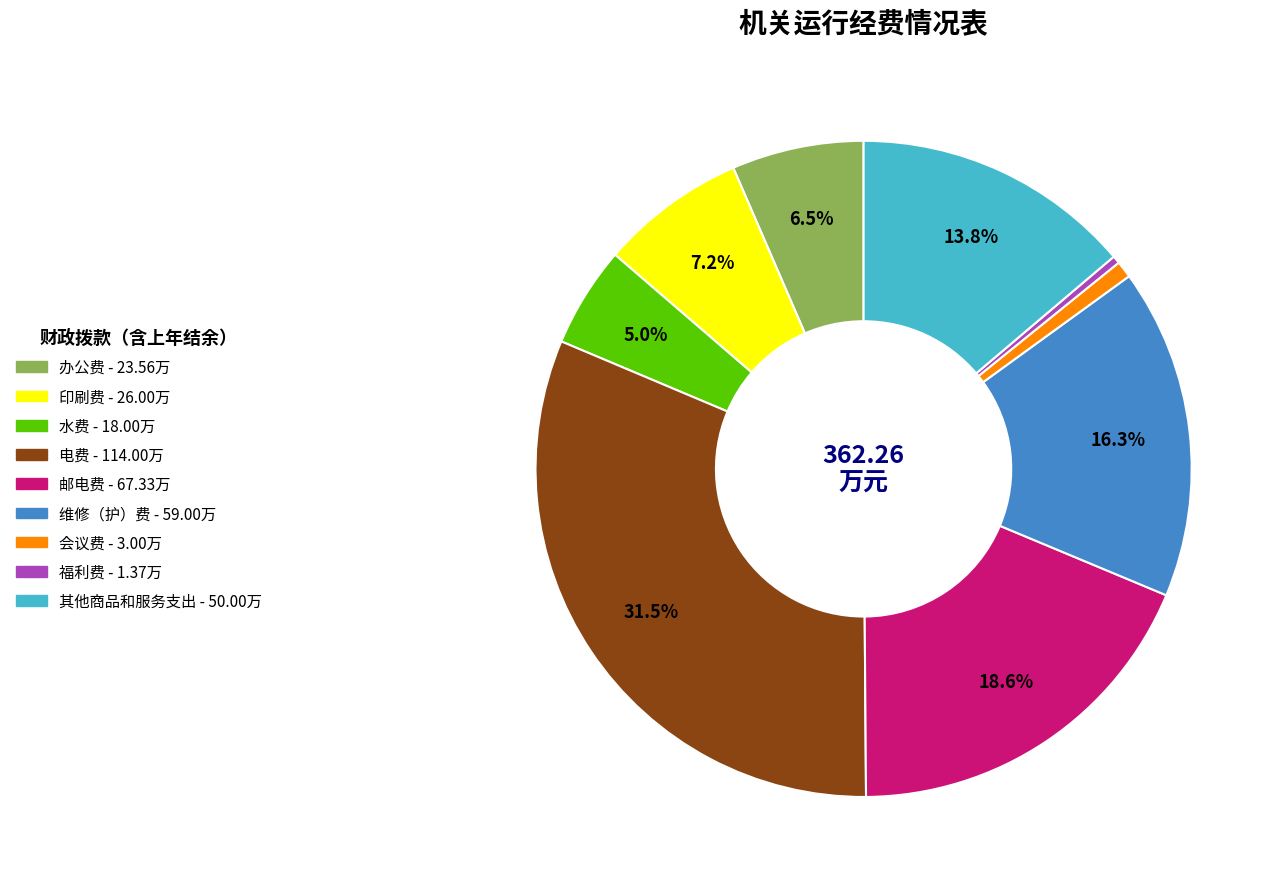

Count the number of slices in the pie.

9